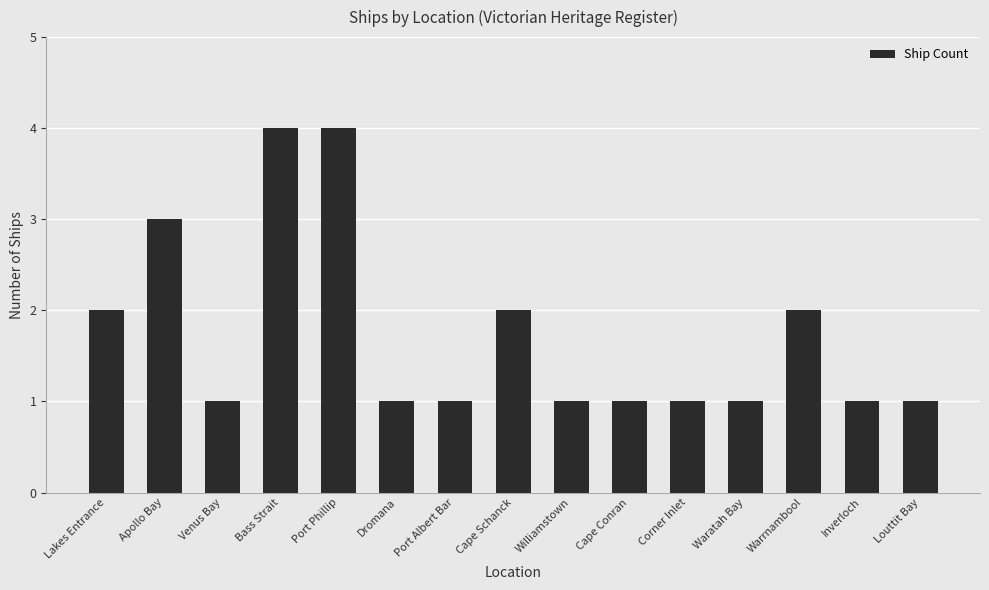

Approximately how many times larger is the value at Cape Schanck compared to Venus Bay?

2.0